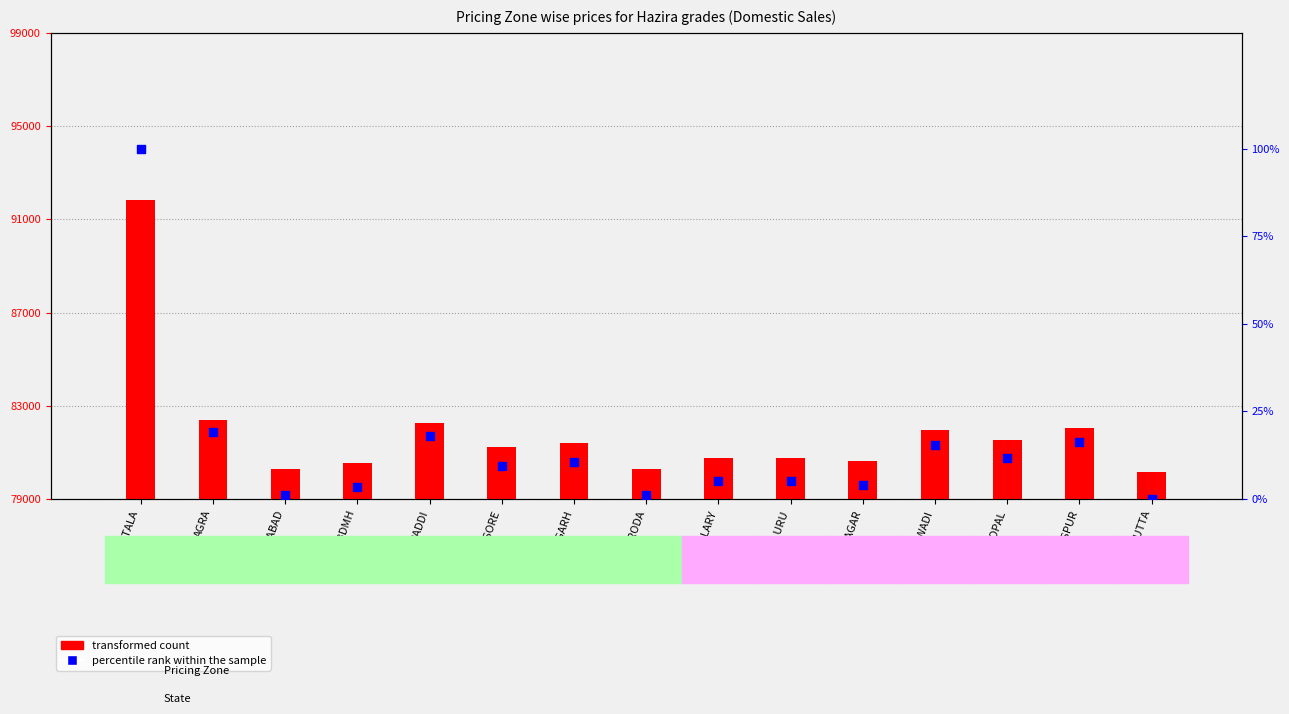

At how many categories does at least one series exceed 13?

5